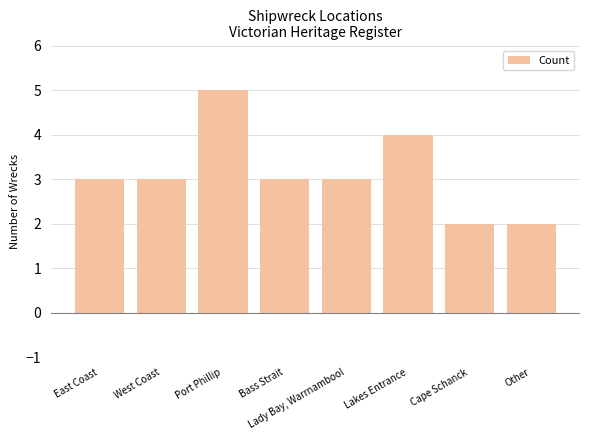

What is the smallest value displayed?

2